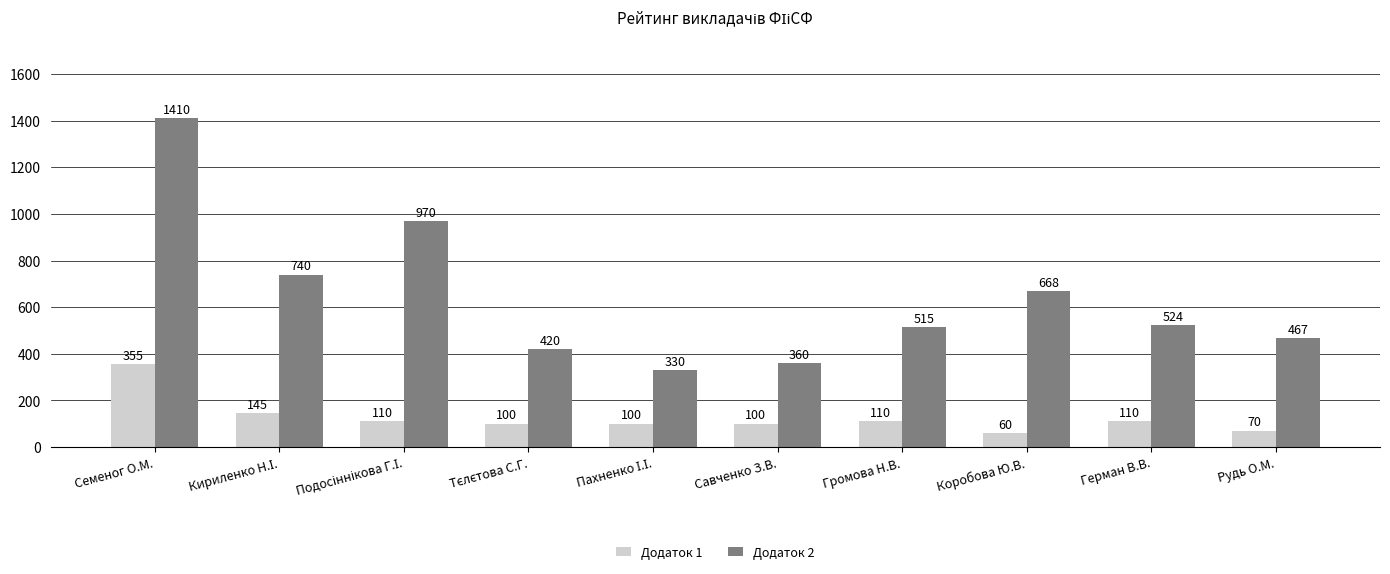

True or false: Додаток 2 has a value of 85 at Савченко З.В..

False